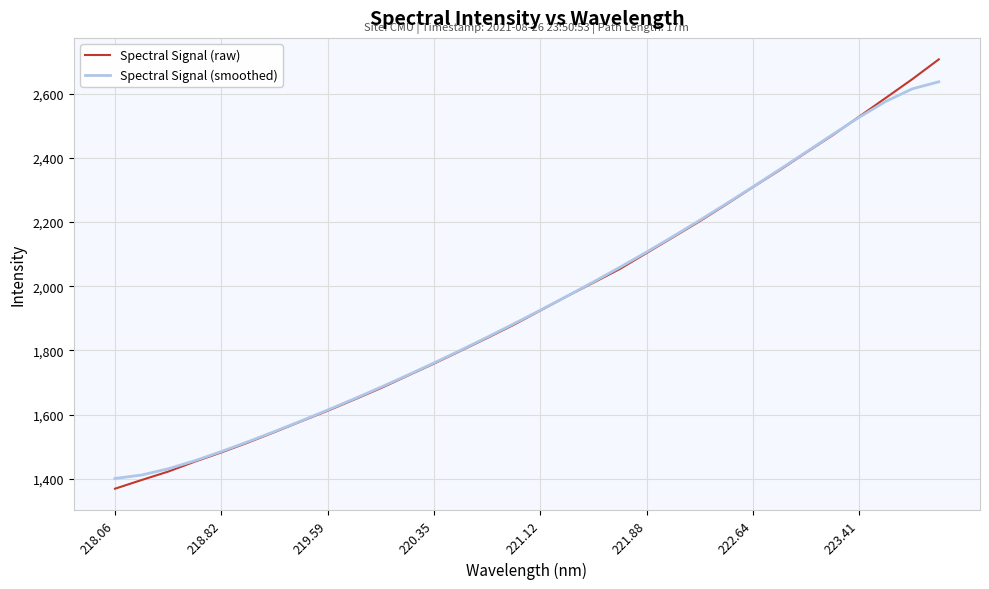

What is the highest value of the Spectral Signal (smoothed) series?

2636.9